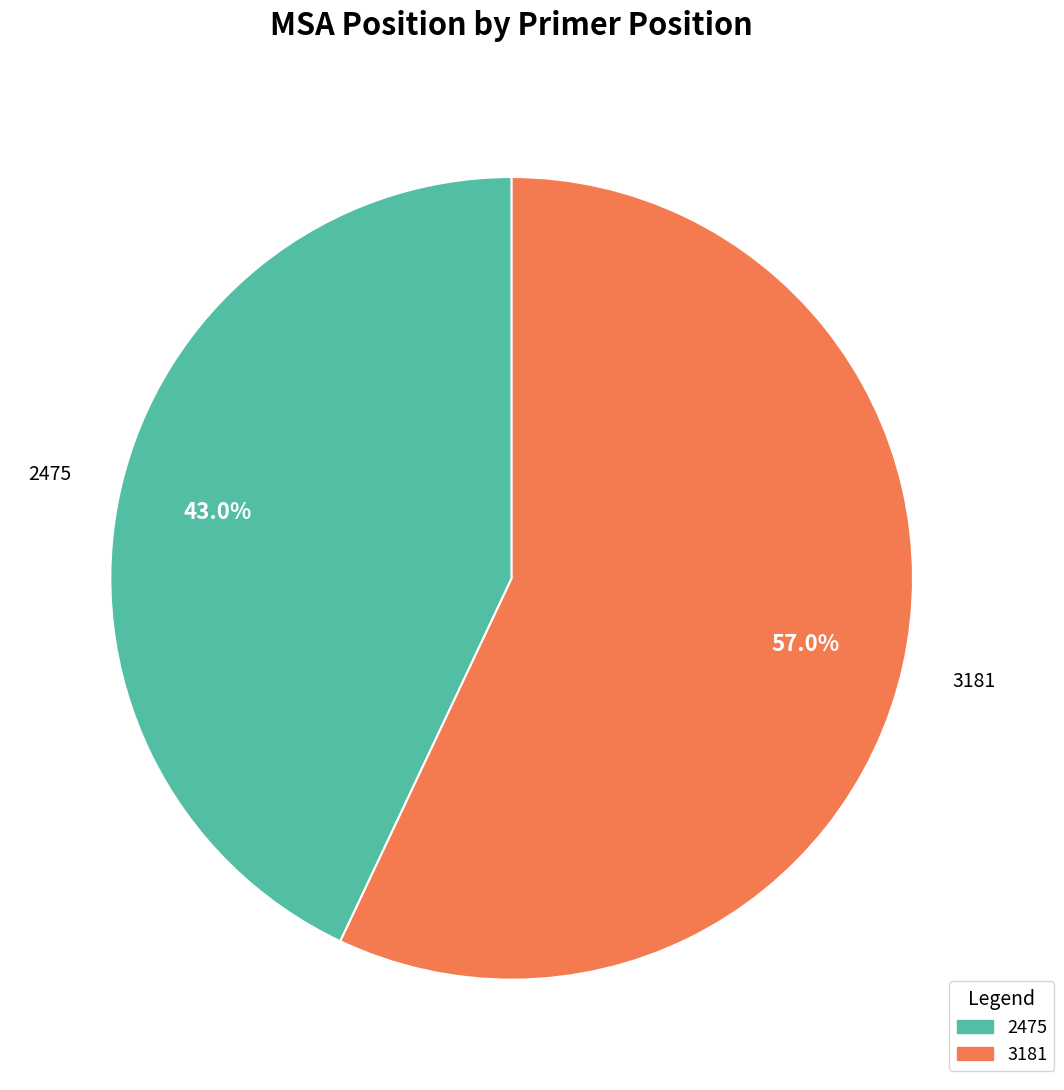

Which has a higher value, 3181 or 2475?

3181